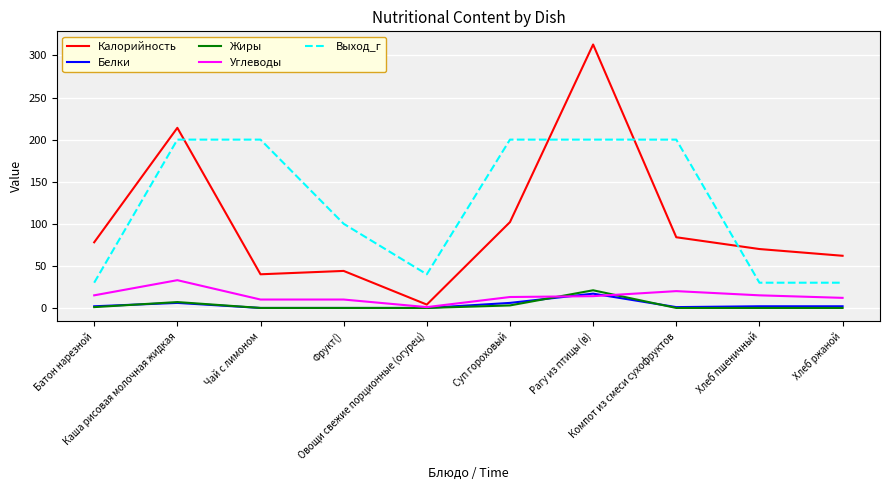

Which series has the largest total across all categories?

Выход_г